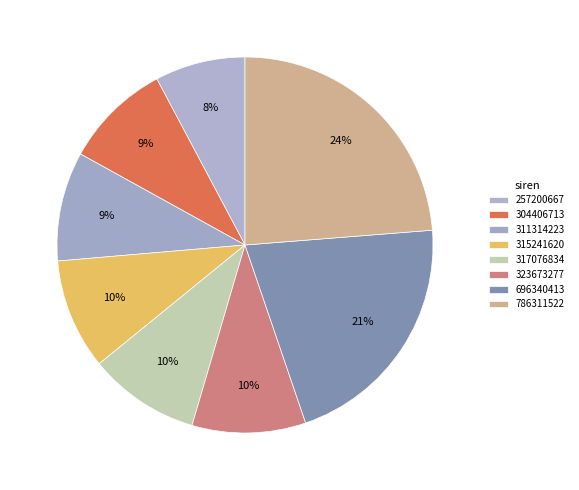

To the nearest percent, what is the average slice percentage?

12%